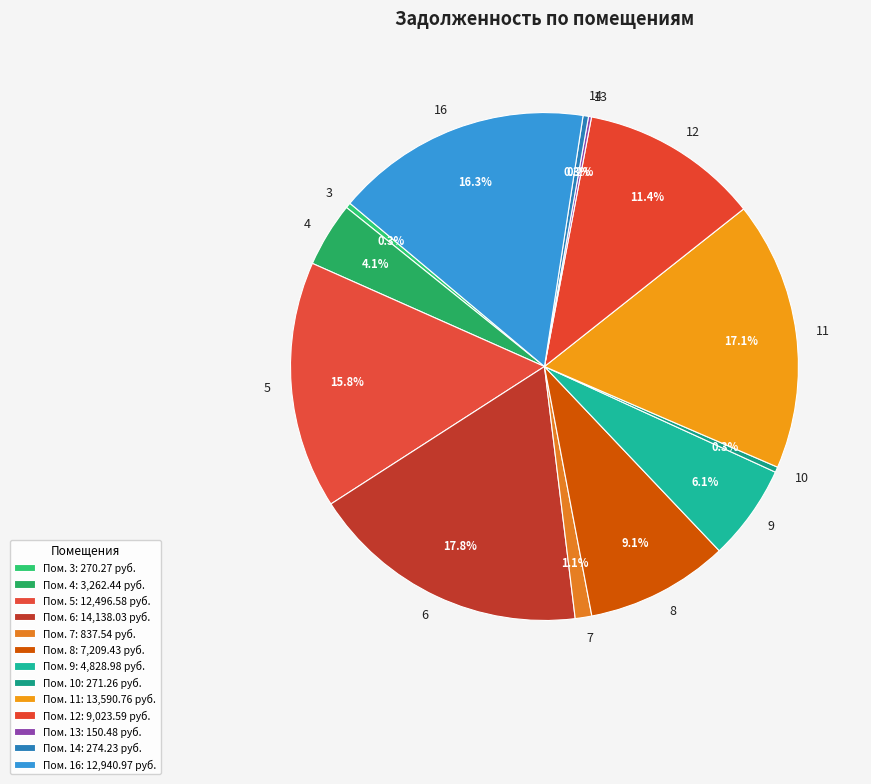

Does 11 account for over 50% of the chart?

No